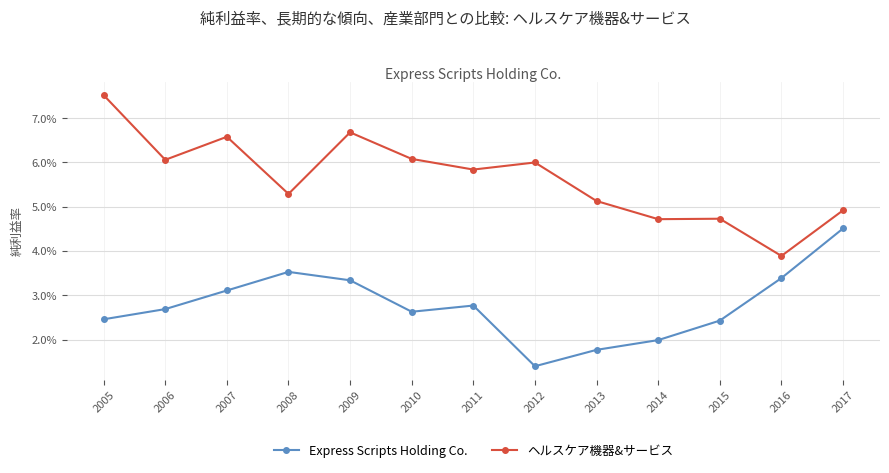

What are all the series names shown in the legend?

Express Scripts Holding Co., ヘルスケア機器&サービス